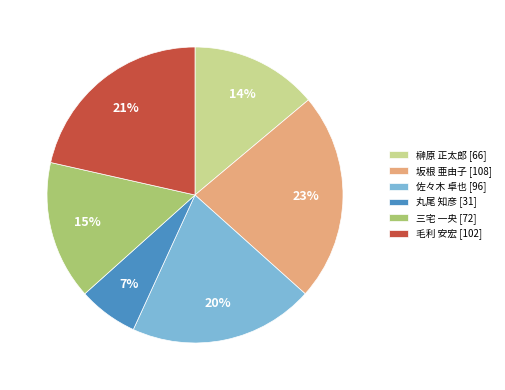

Combined, do 毛利 安宏 [102] and 榊原 正太郎 [66] account for over 50%?

No